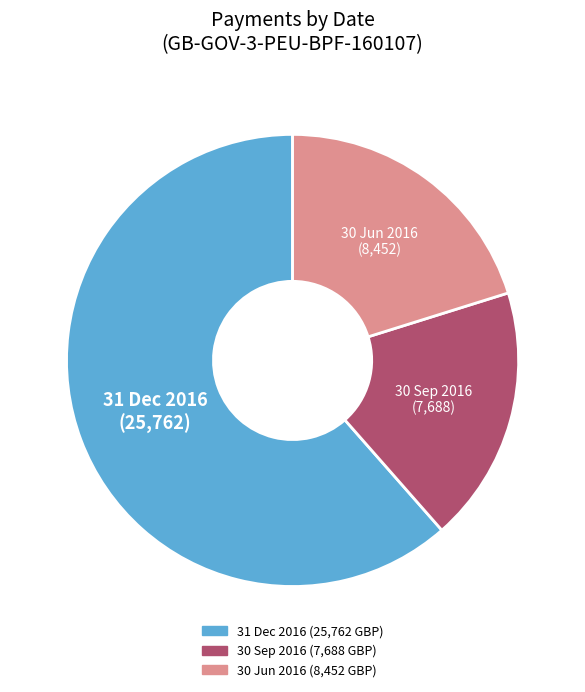

Which category has the smallest portion of the pie?

30 Sep 2016